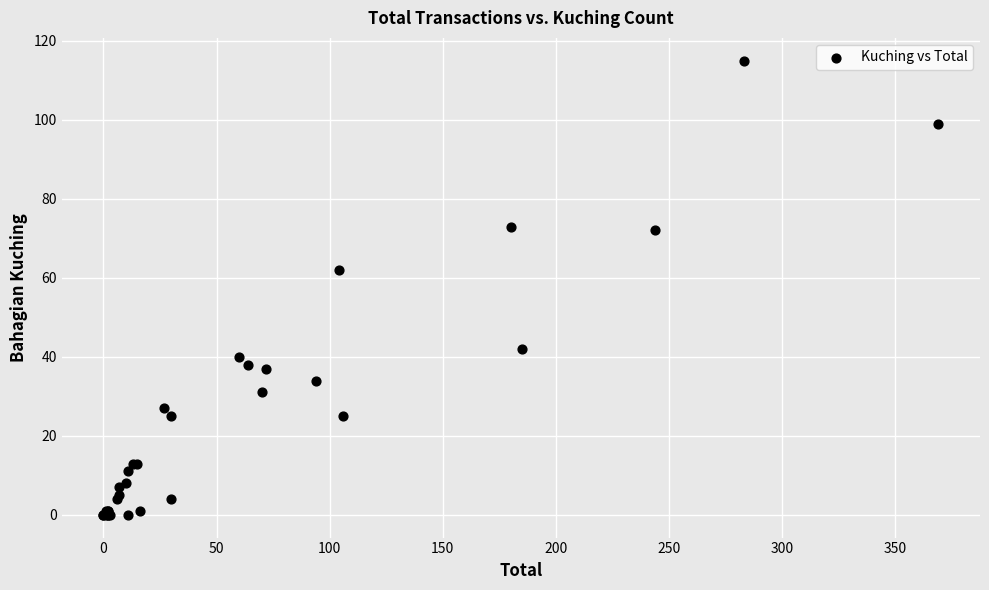

What Y value in the scatter plot is closest to 57?

62